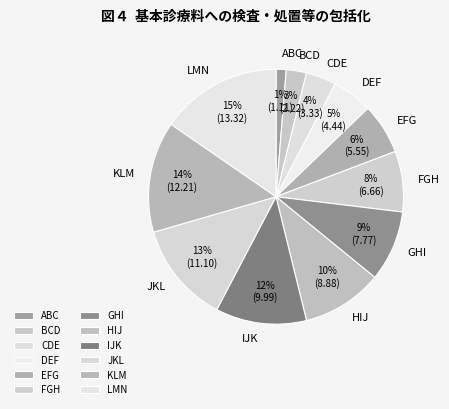

Which has a higher value, KLM or ABC?

KLM